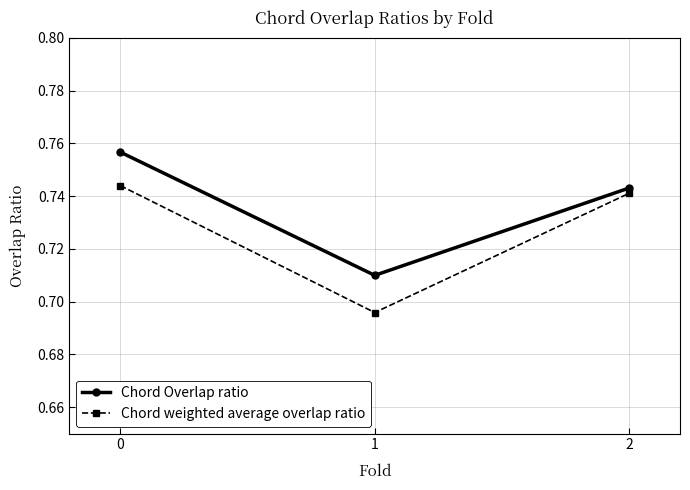

True or false: Chord Overlap ratio has a value of 0.3 at 0.

False